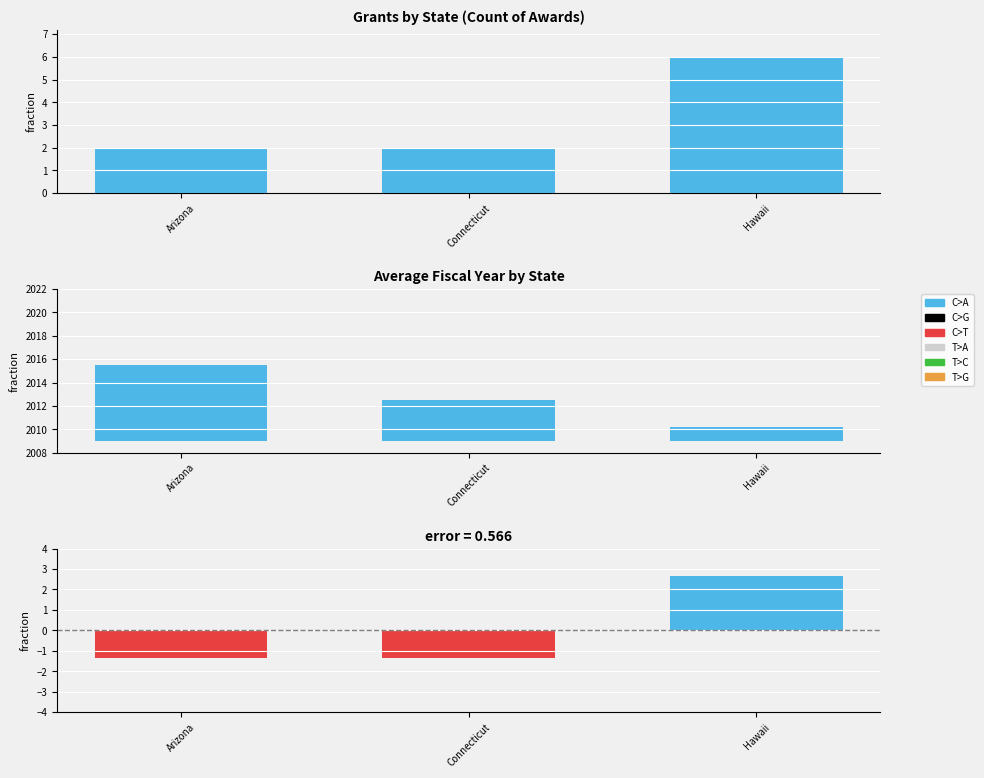

Is it true that Count equals 6.0 at Hawaii?

True